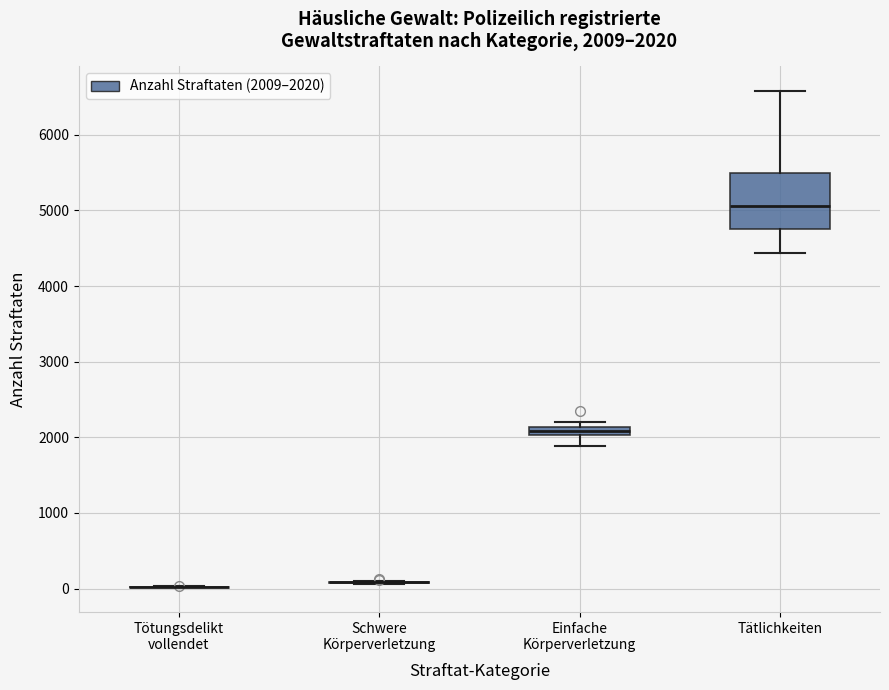

Comparing the boxes themselves (not the whiskers), which one is the tallest?

Tätlichkeiten